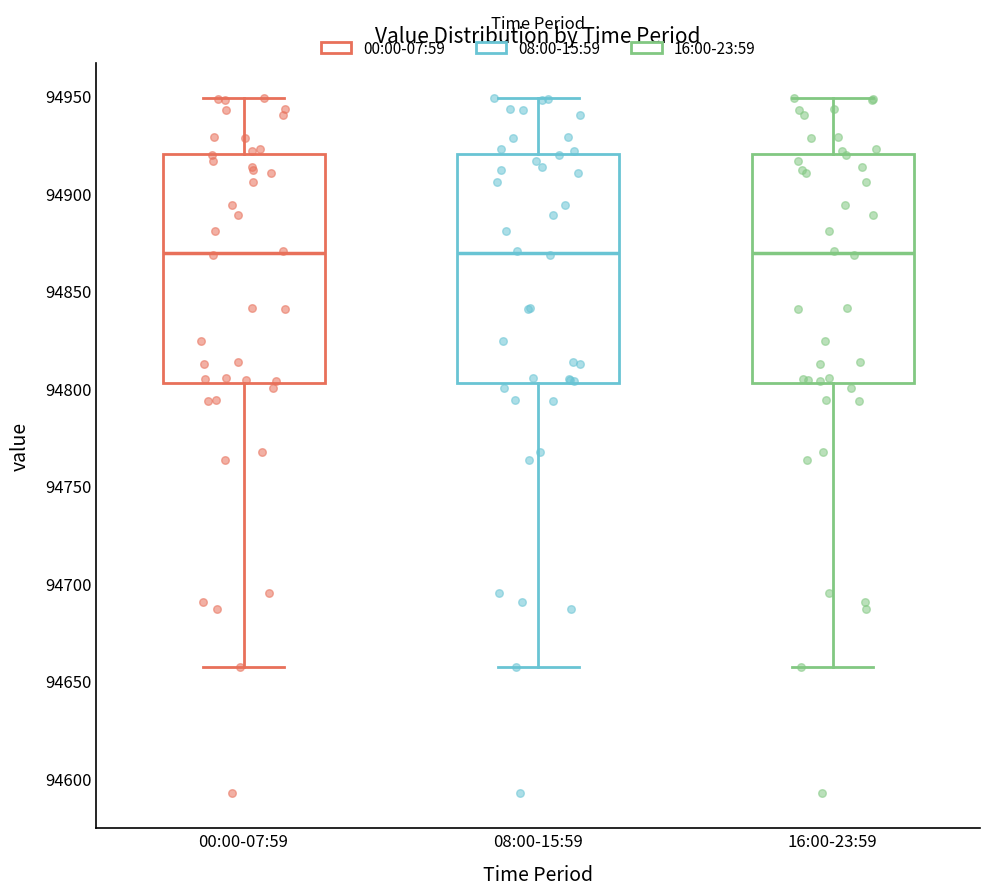

Where does the lower whisker of the box for 00:00-07:59 end on the y-axis? The values are not printed on the chart, so give them approximately, as read against the axis.

94655